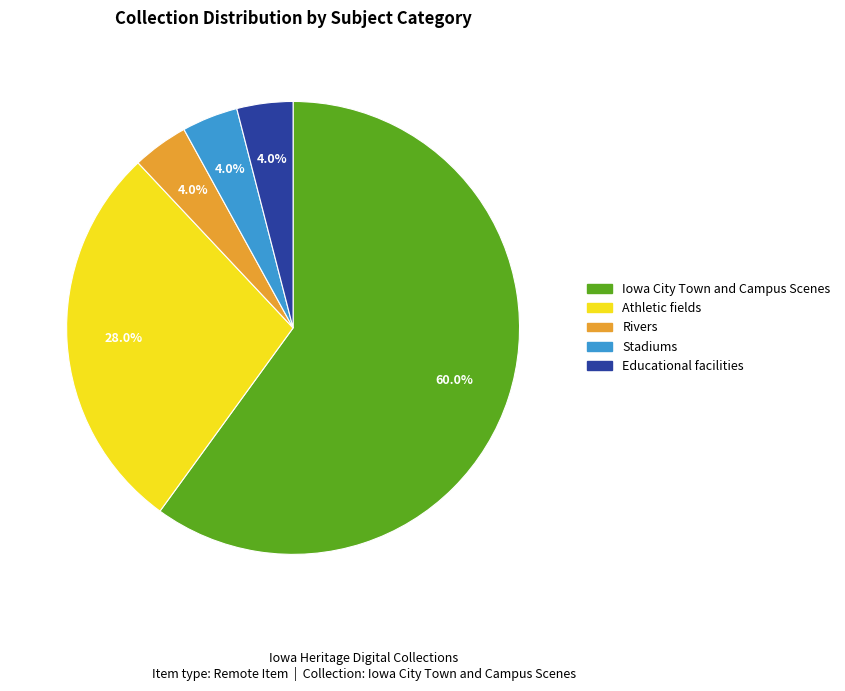

Which category has the biggest portion of the pie?

Iowa City Town and Campus Scenes